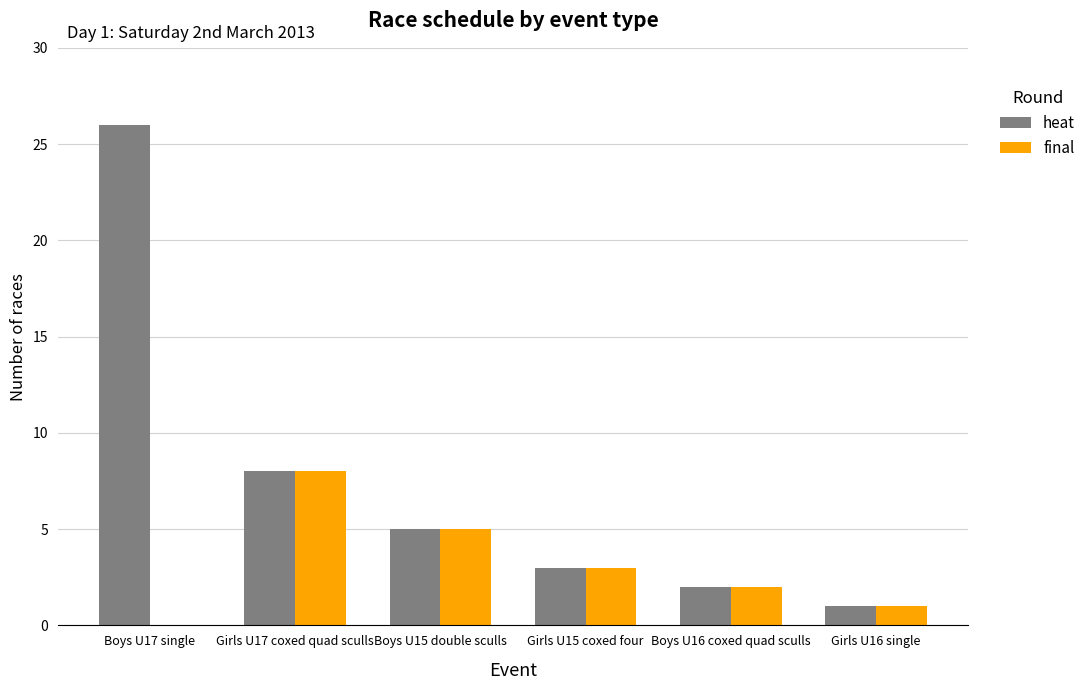

Which series has the widest spread of values?

heat